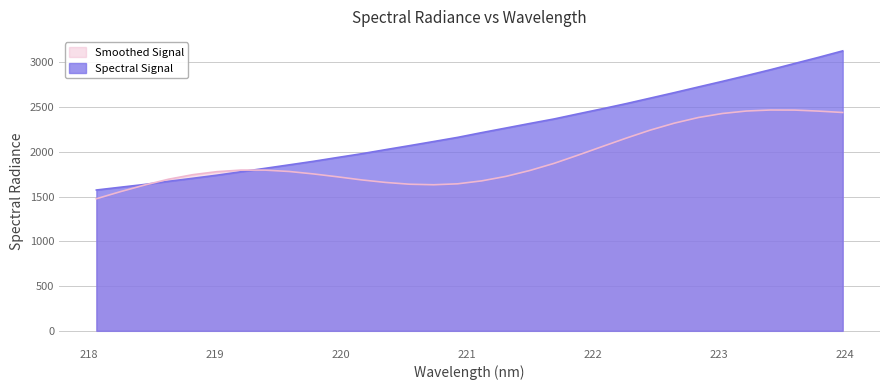

Where is the data nearest to the value 2349?

221.6902